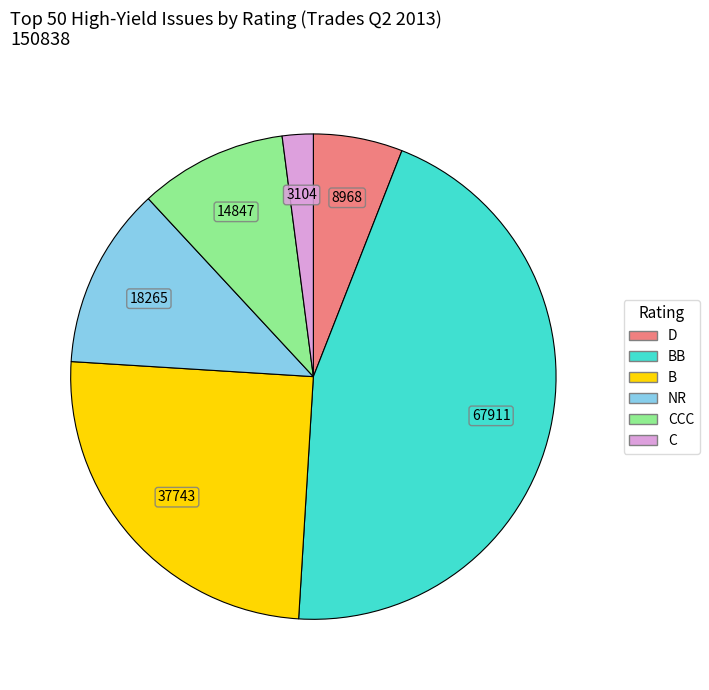

How many segments does this pie chart have?

6